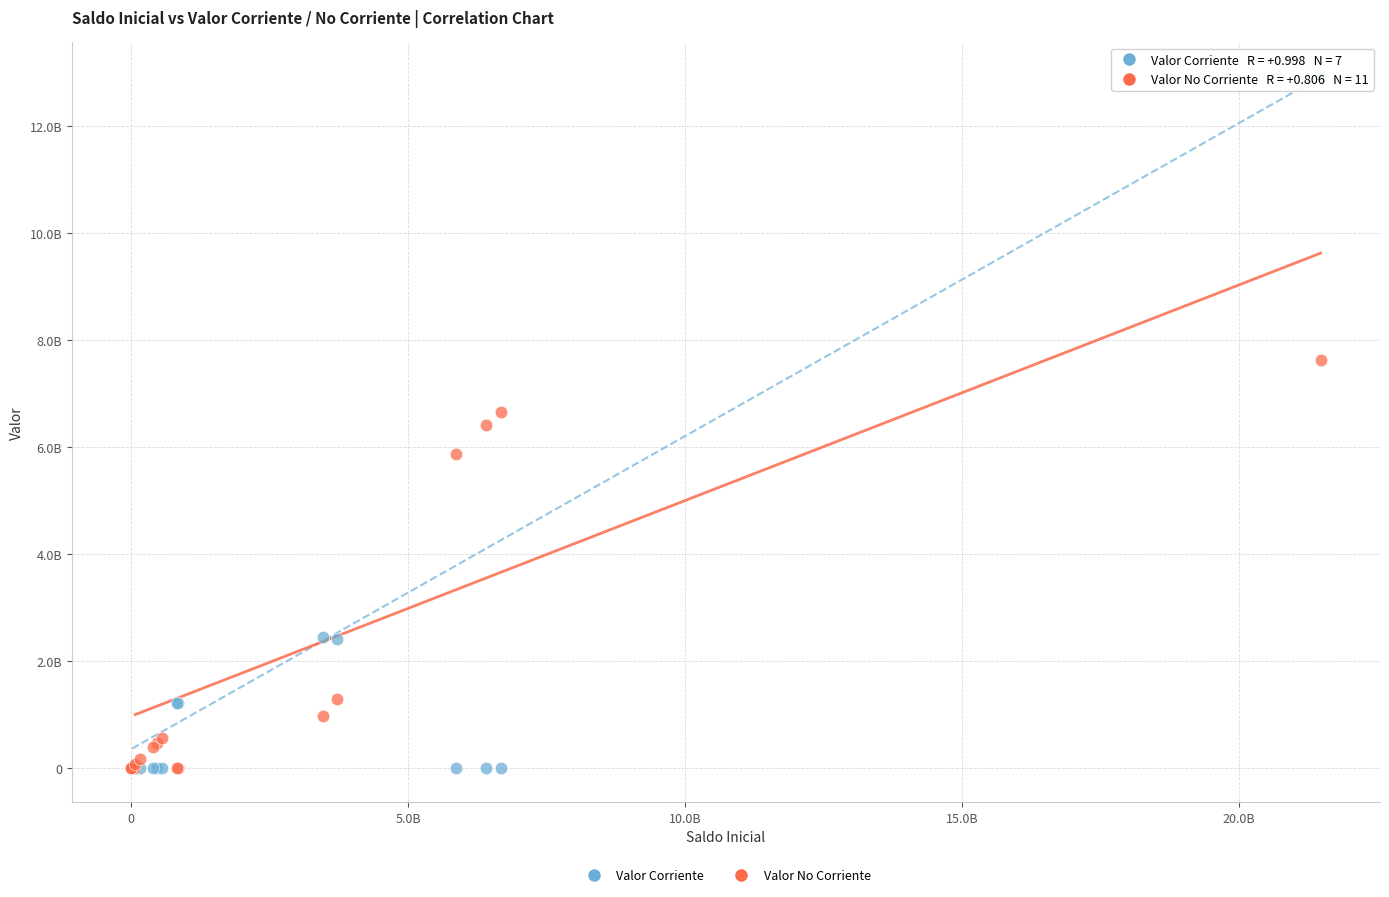

What are all the series names shown in the legend?

Valor Corriente, Valor No Corriente